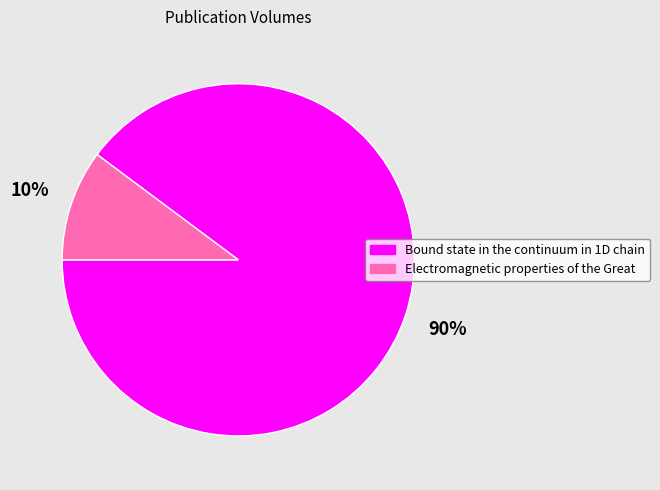

What percentage is the Bound state in the continuum in 1D chain slice, to the nearest percent?

90%